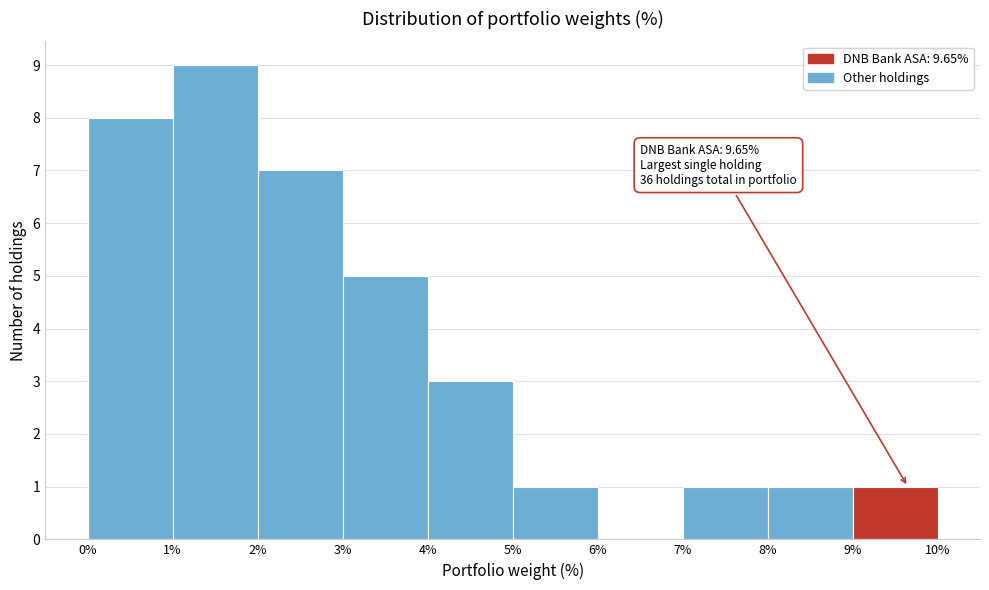

Which range on the x-axis has the tallest bar?

1% to 2%